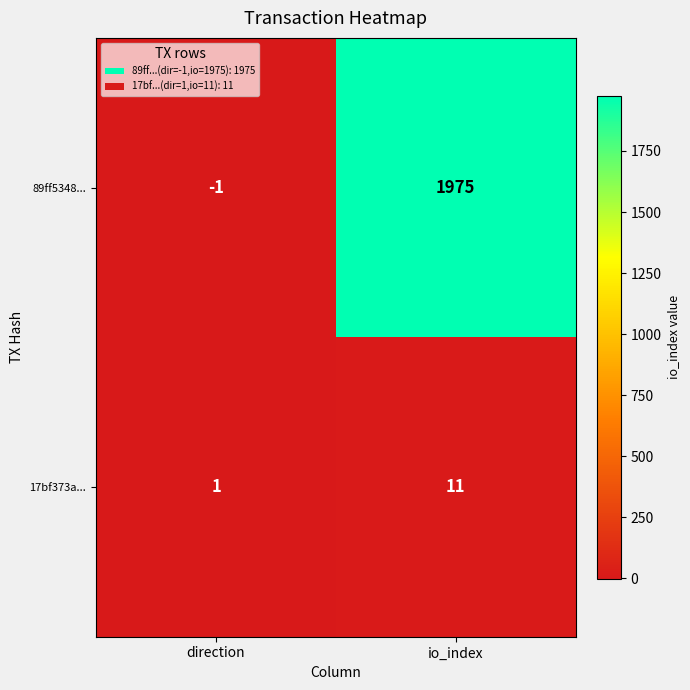

How many distinct data groups are displayed?

2